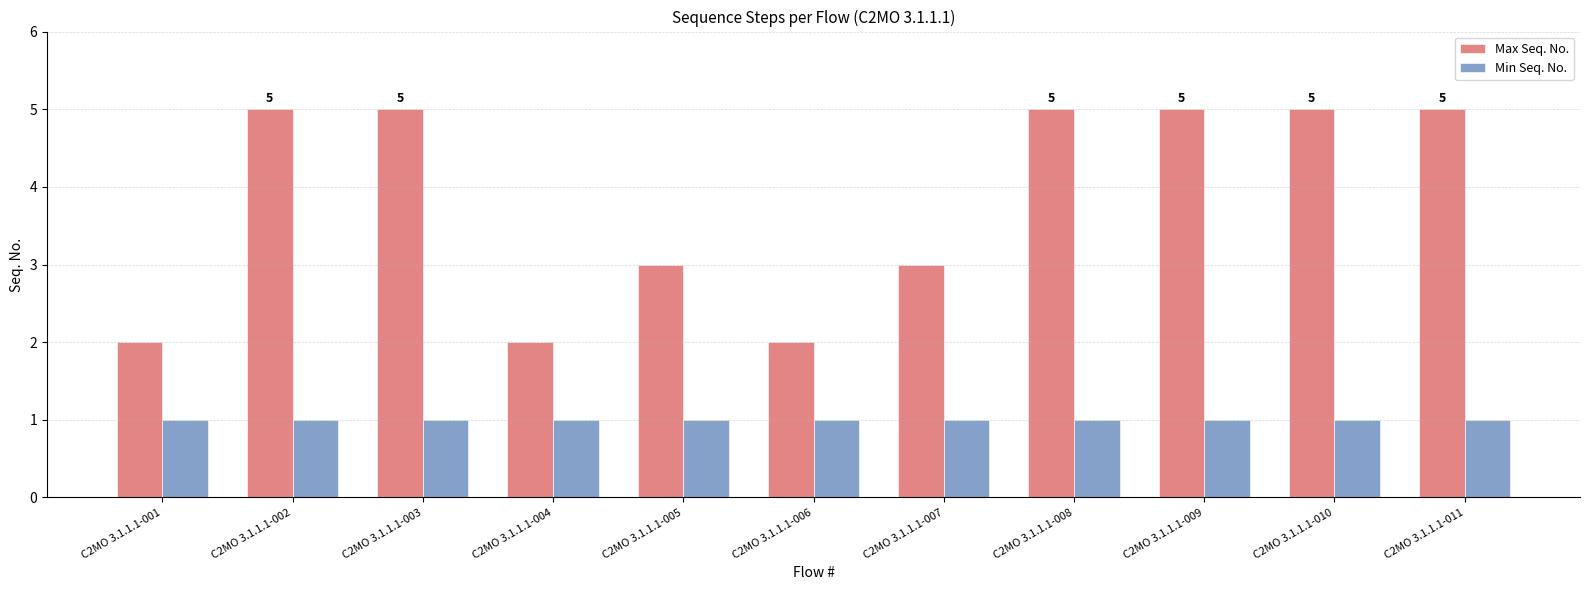

Rank the series by their average value, from lowest to highest.

Min Seq. No., Max Seq. No.